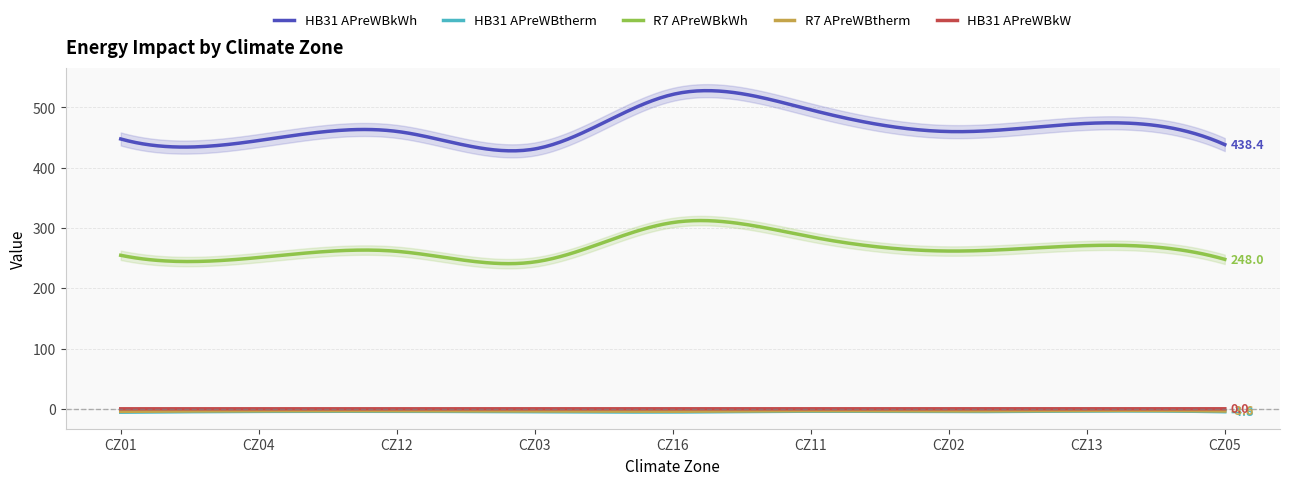

Where is HB31 APreWBkWh nearest to the value 476?

CZ13